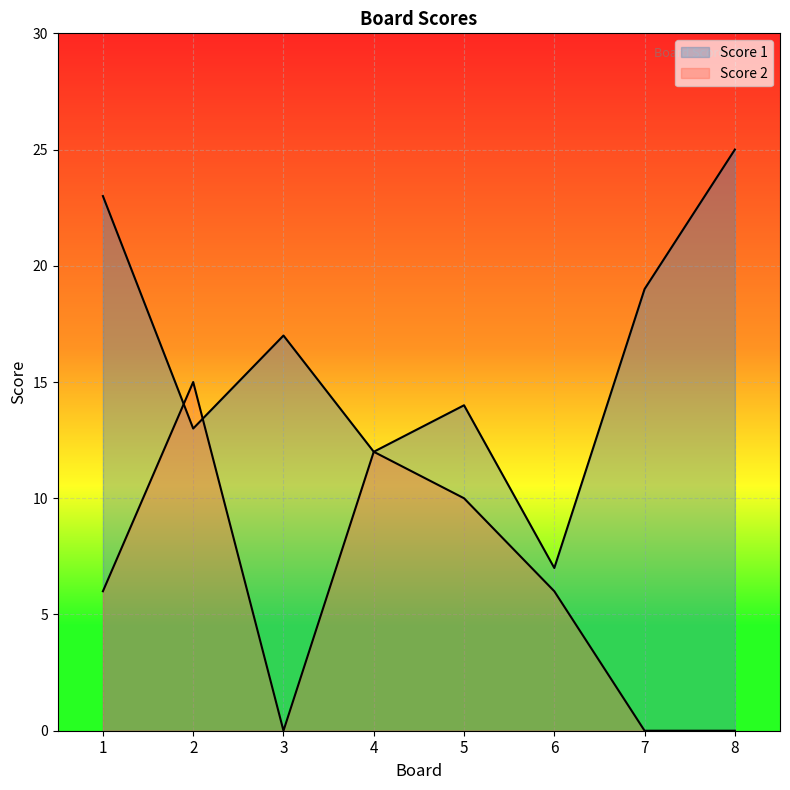

Is the value of Score 1 at 3 greater than the value of Score 2 at 5?

Yes